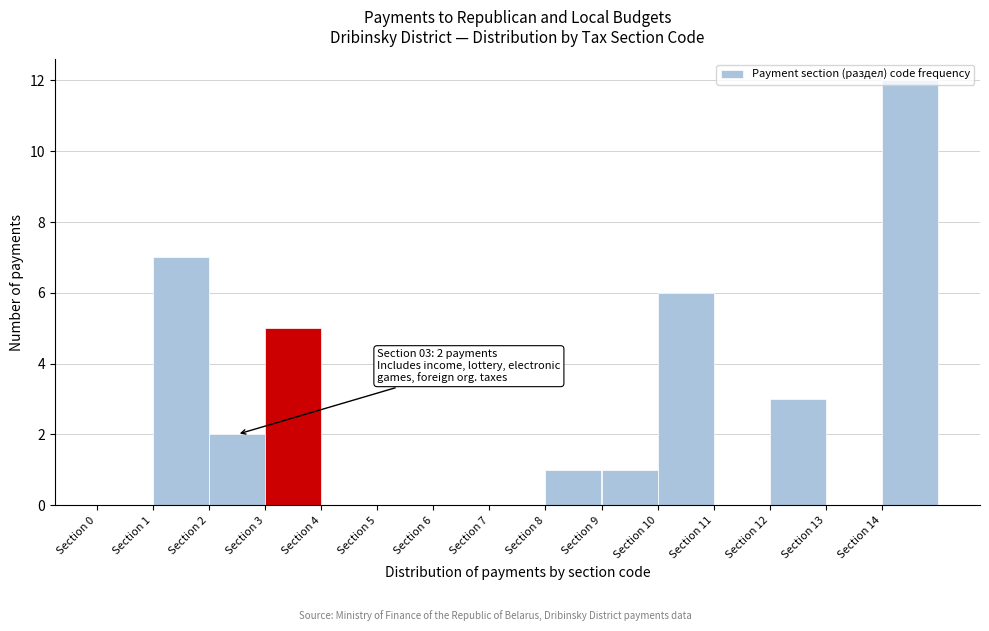

Which range on the x-axis has the tallest bar?

14 to 15